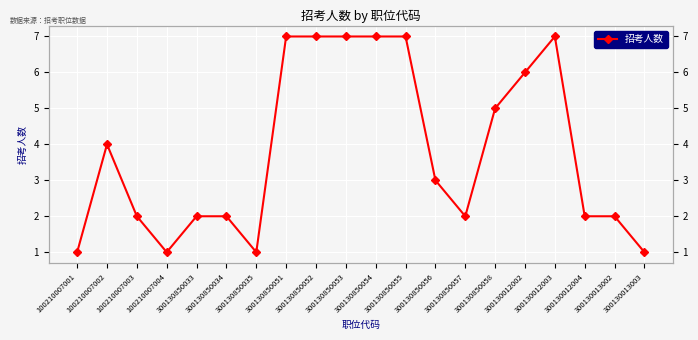

Which label corresponds to the largest value in the chart?

300130850051